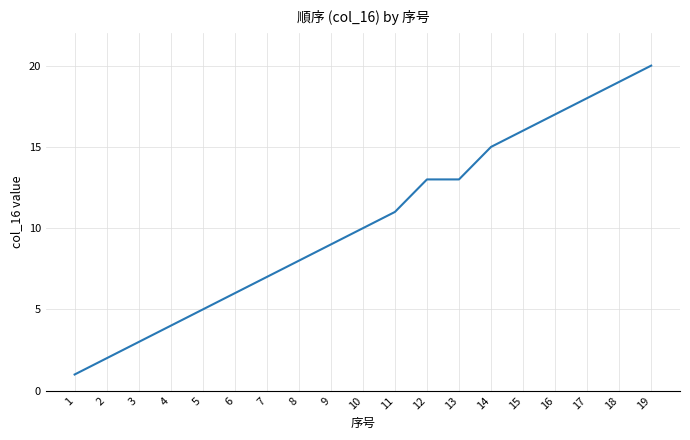

The chart shows a value of 5 at 3. True or false?

False